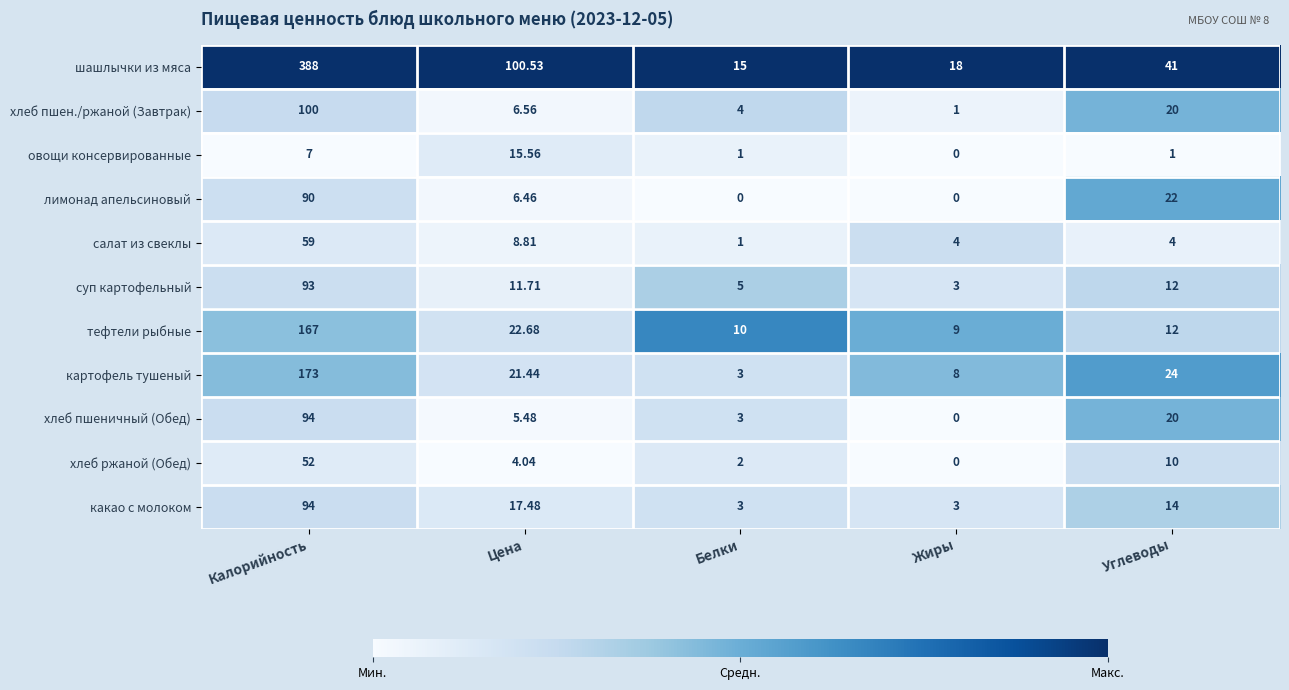

Which category has the highest value in the хлеб ржаной (Обед) series?

Калорийность